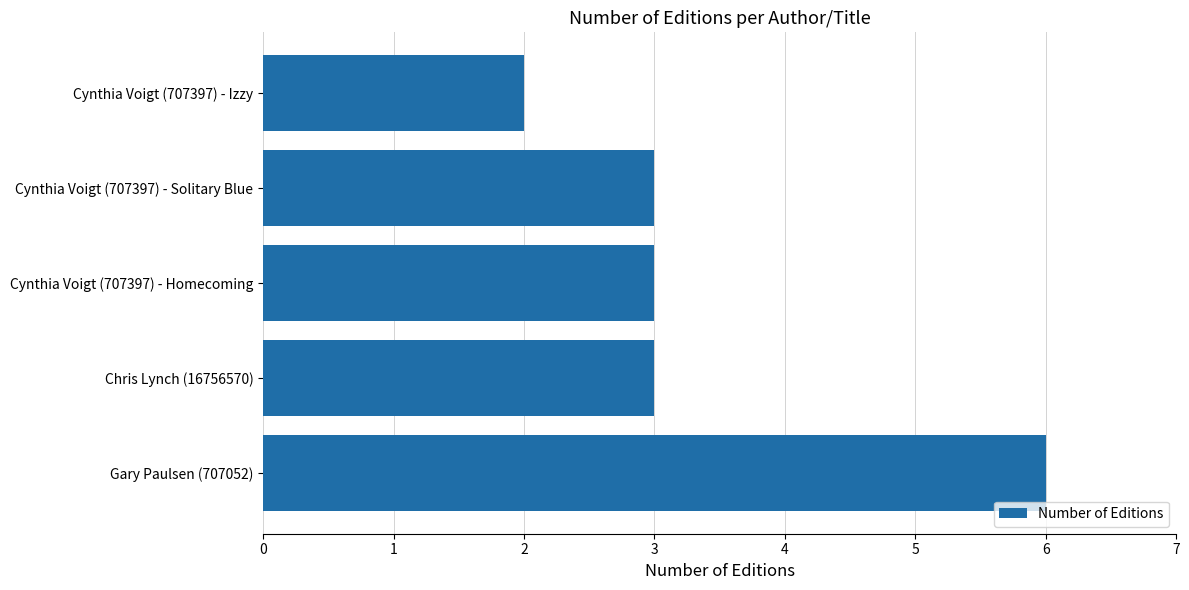

Approximately how many times larger is the value at Gary Paulsen (707052) compared to Chris Lynch (16756570)?

2.0